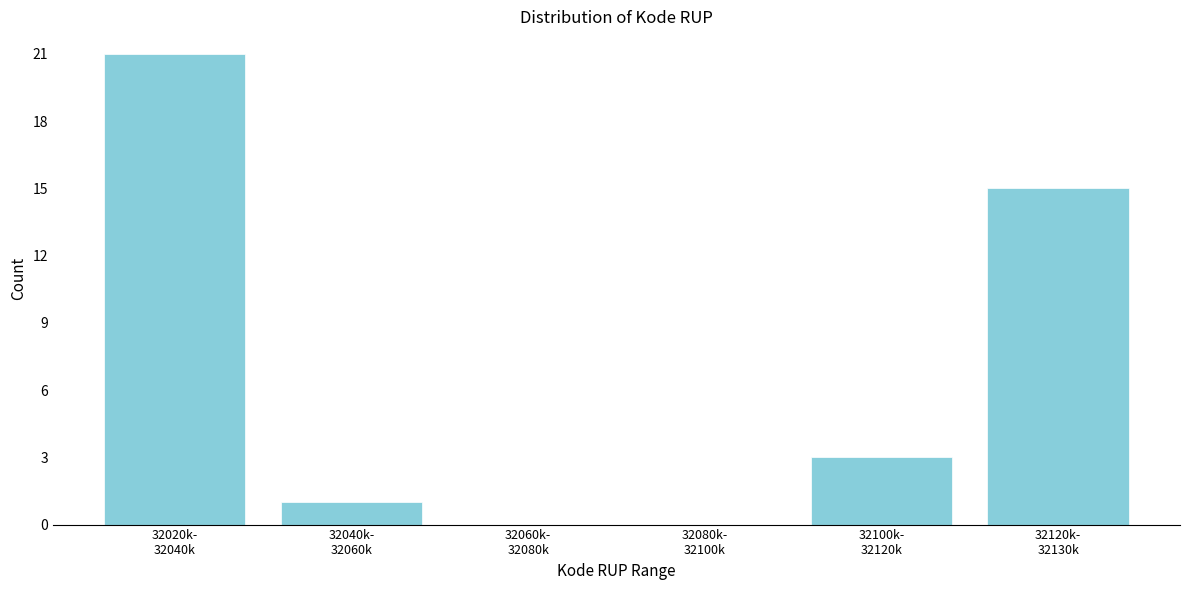

What is the maximum value shown in the chart?

21